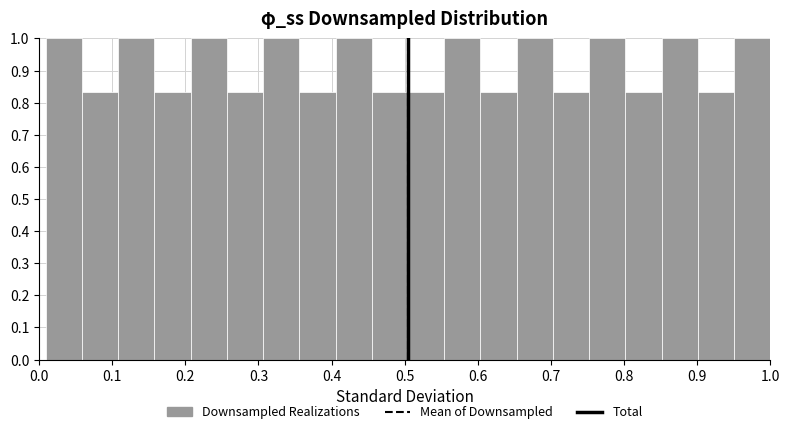

What is the height of the bar covering 0.90 to 0.95 on the x-axis? Neither the bar edges nor the heights are printed on the chart, so give them approximately, as read against the axes.

0.83